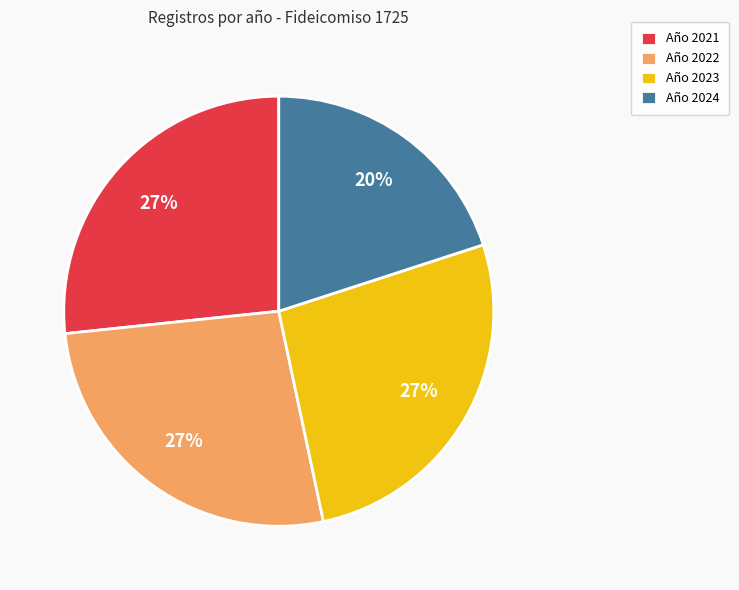

Which category has the smallest portion of the pie?

Año 2024